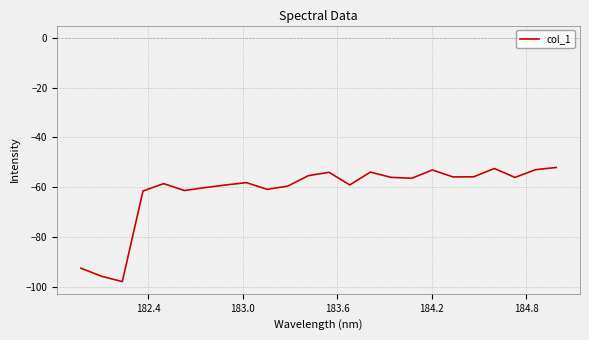

What is the smallest value displayed?

-97.8